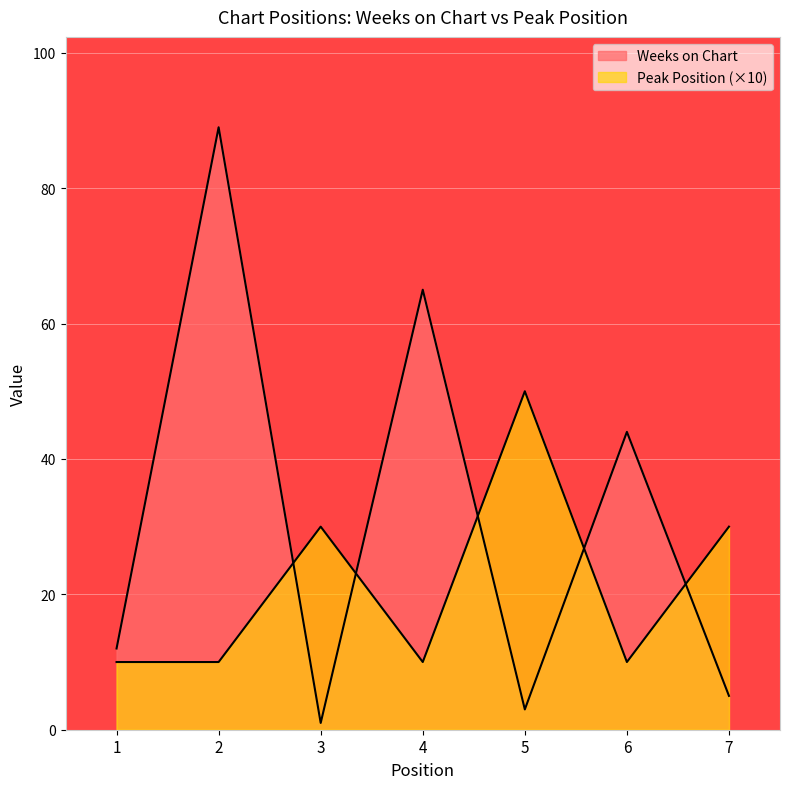

What is the sum of the Peak Position values at 1 and 6?

20